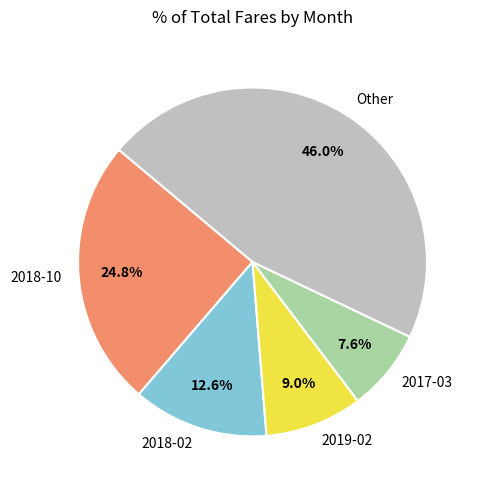

Which category has the smallest portion of the pie?

2017-03